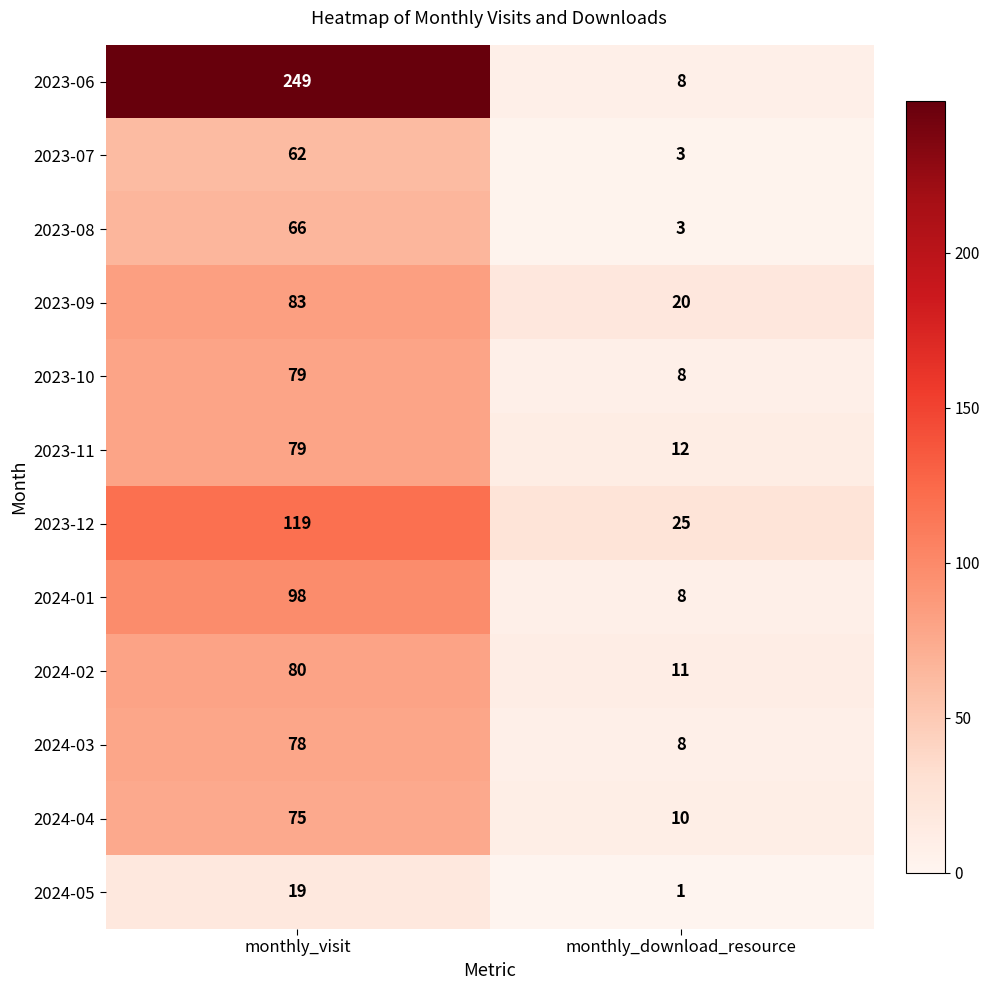

What is the greatest value displayed?

249